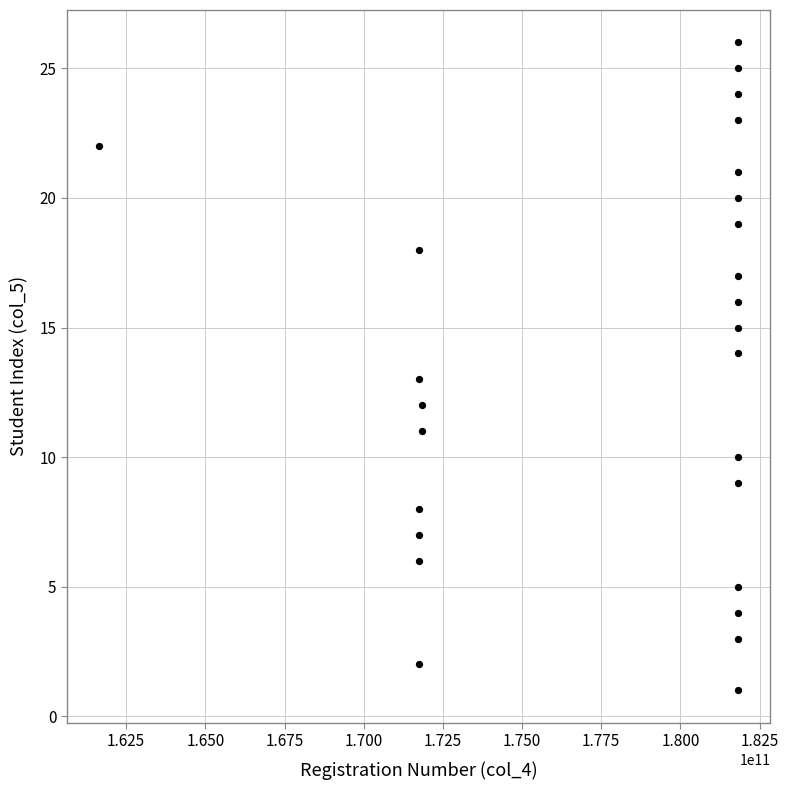

What is the range of X values (max minus min)?

20200008359